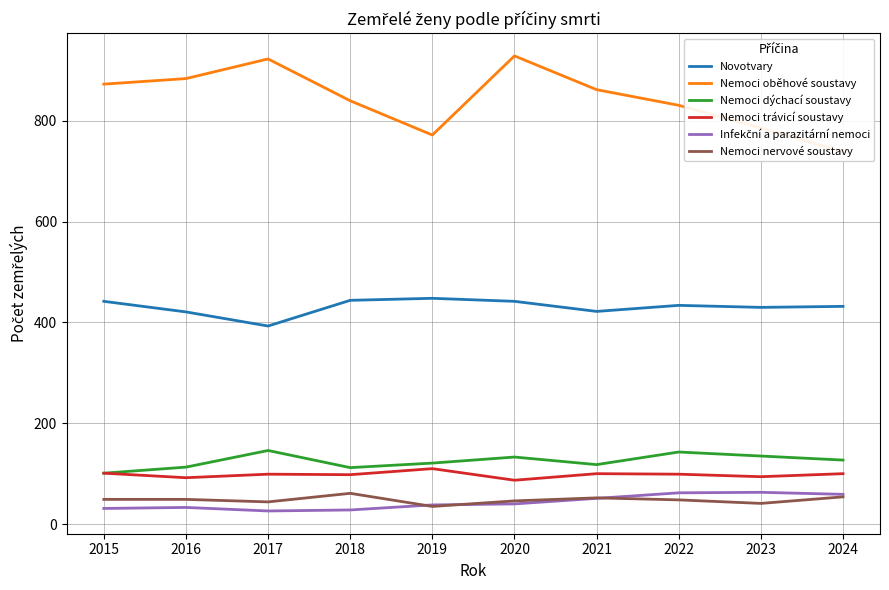

What is the average value of the Infekční a parazitární nemoci series?

43